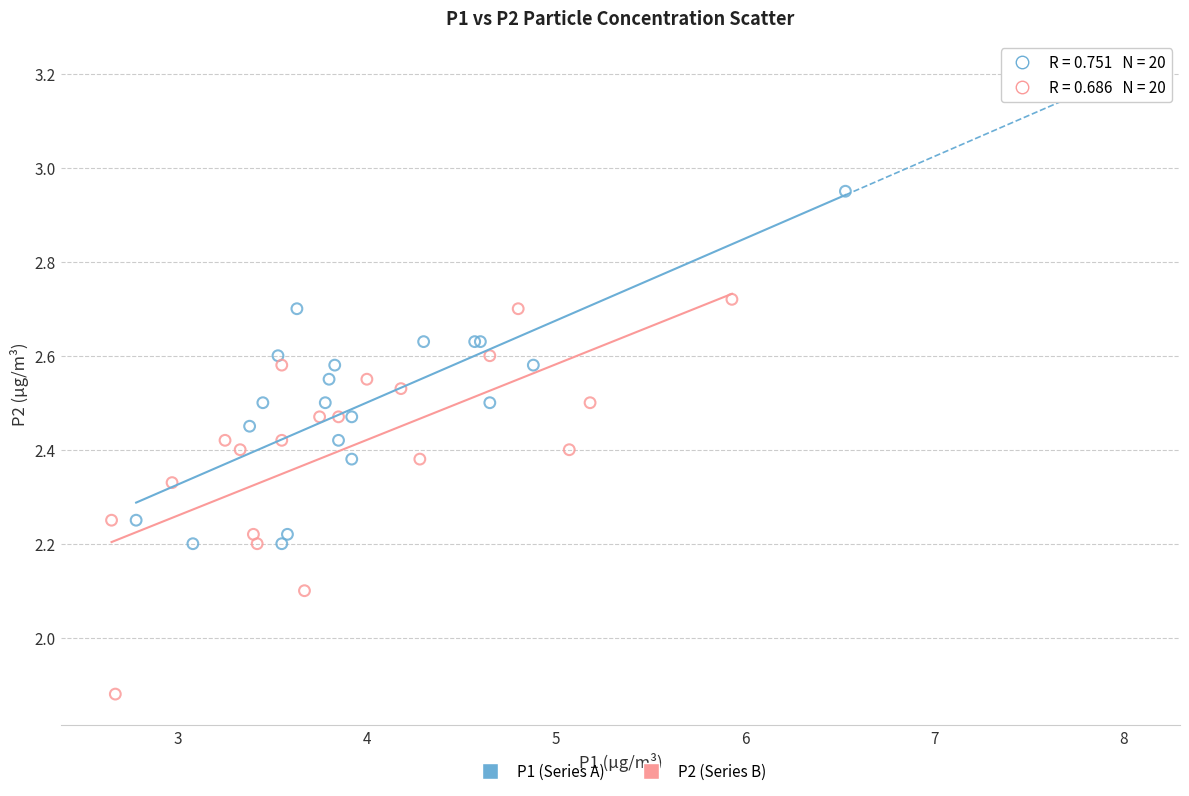

Which series has the largest Y range (max minus min)?

P2 (Series B)